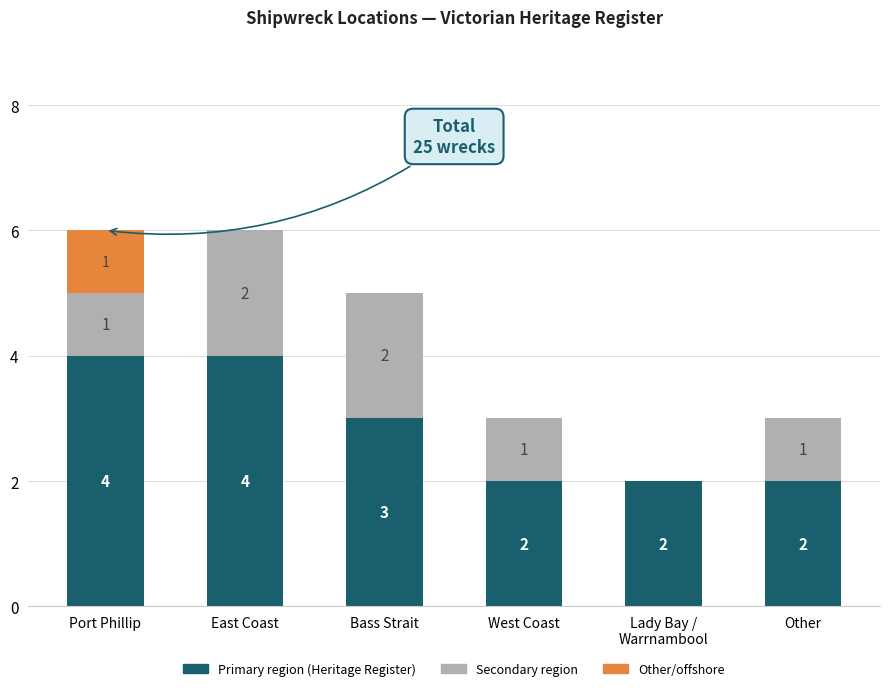

What is the total value across all series at West Coast?

3